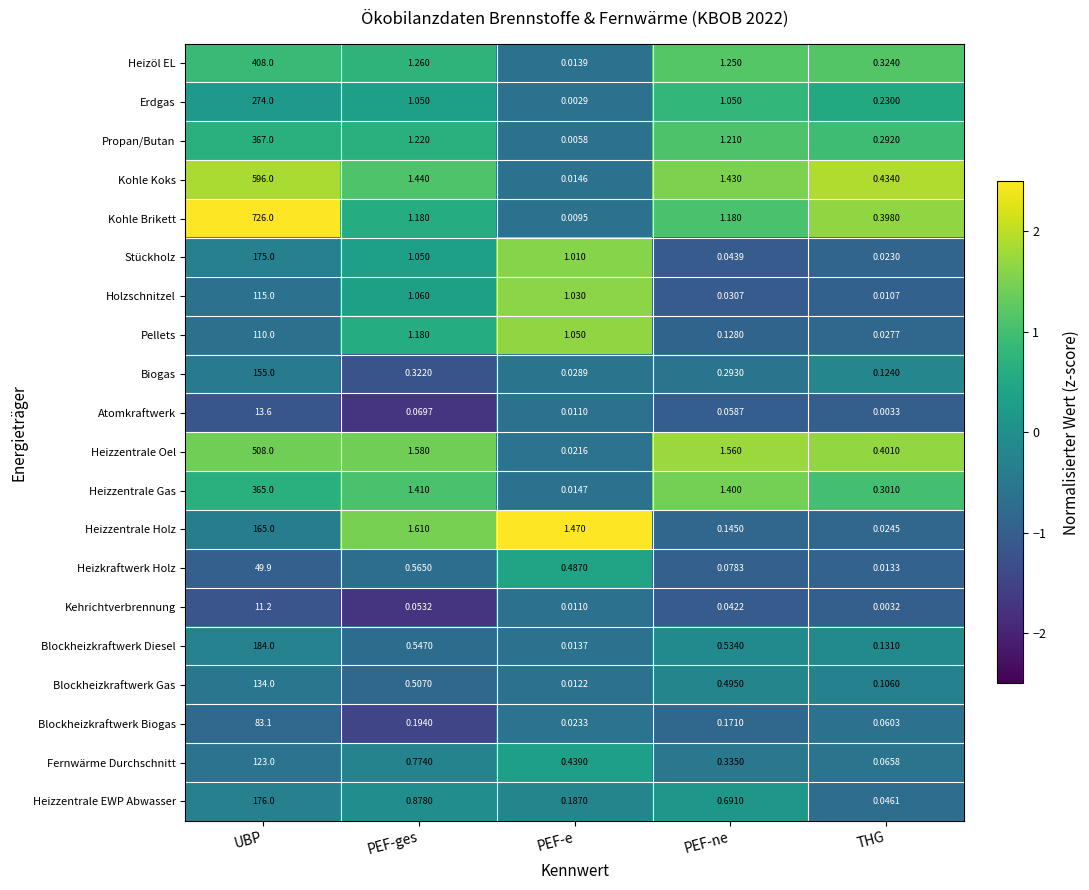

Which series changed the most between PEF-e and PEF-ne?

Heizzentrale Oel